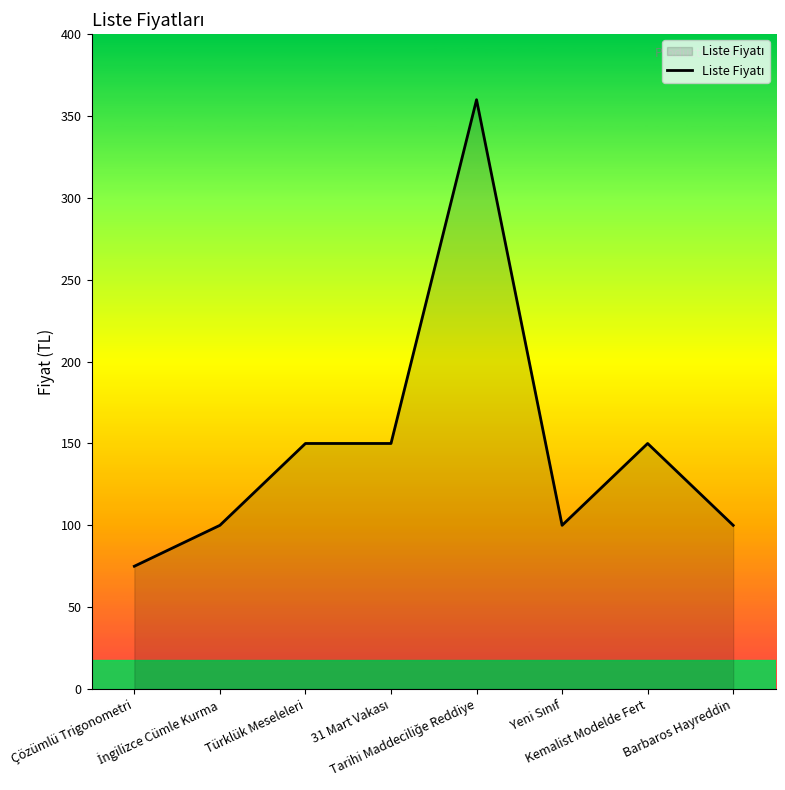

The chart shows a value of 130 at Çözümlü Trigonometri. True or false?

False